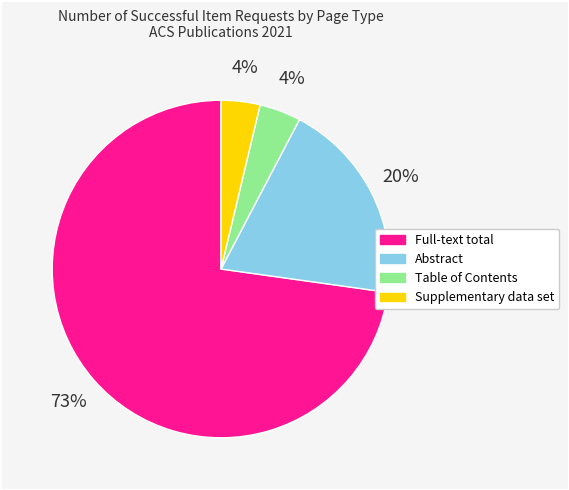

To the nearest percent, what percentage of the pie is Supplementary data set?

4%